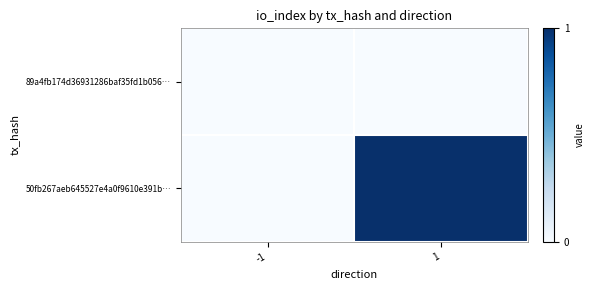

At which category is the sum across all series the highest?

1